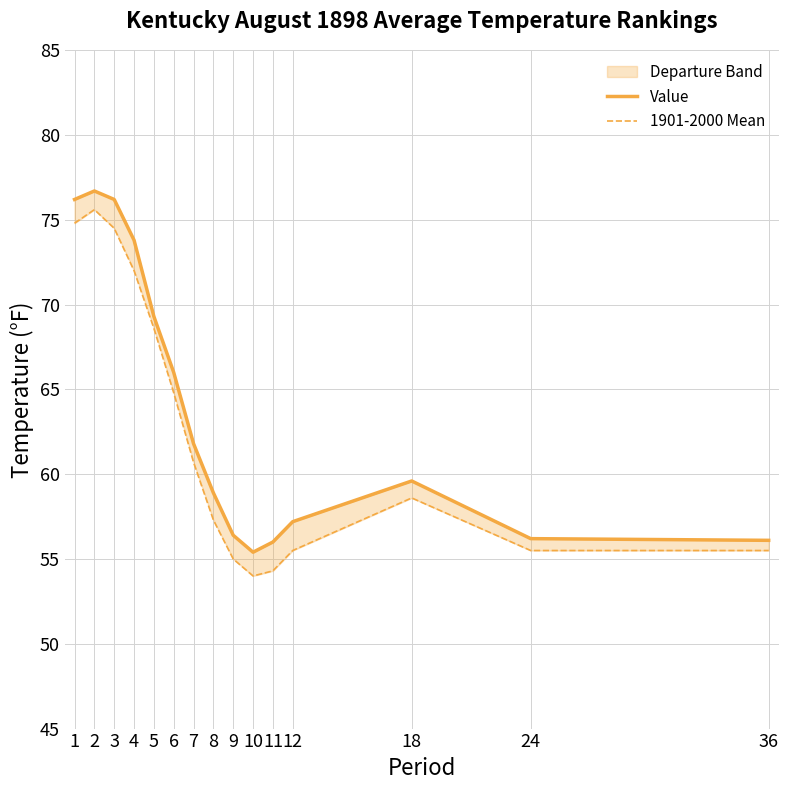

At which category is the sum across all series the highest?

2